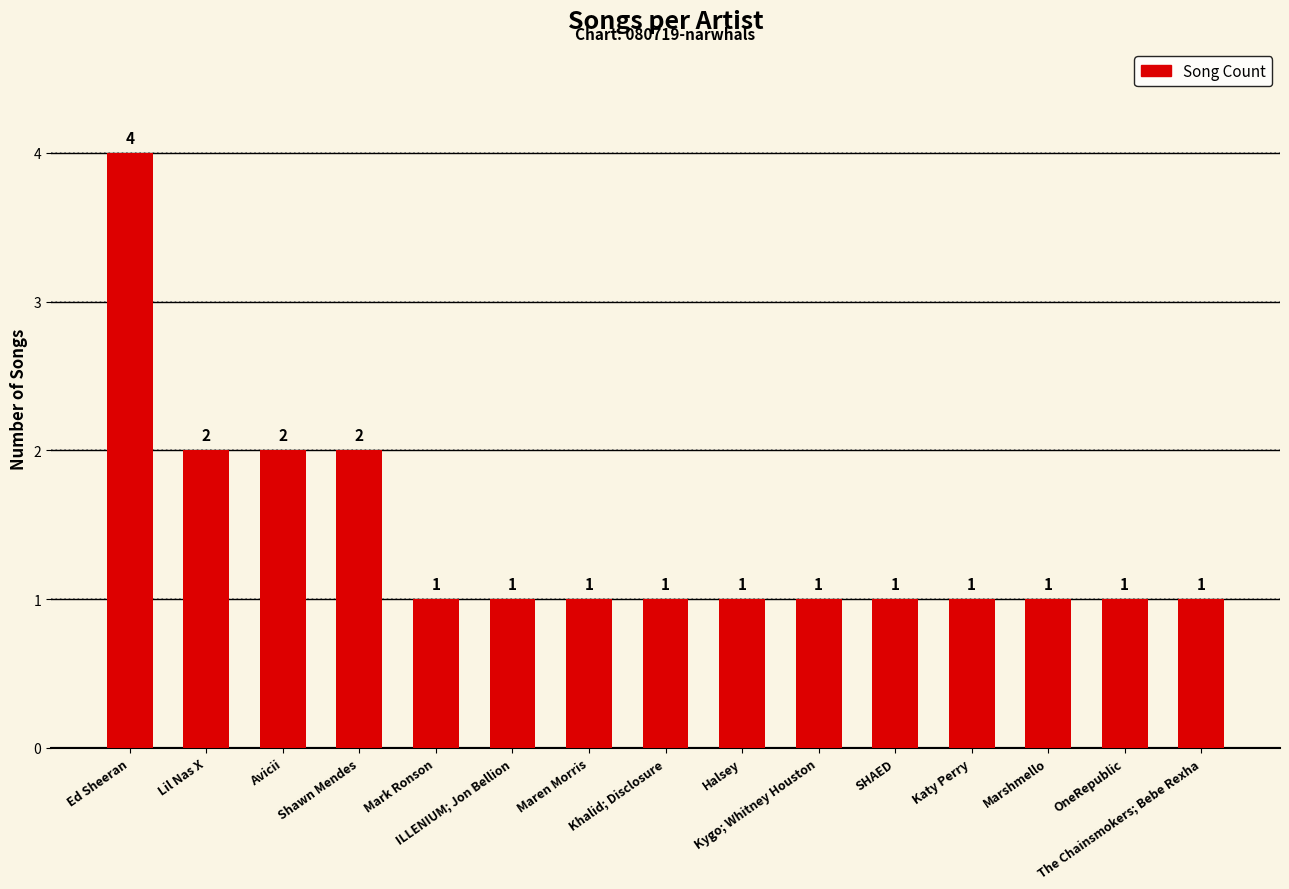

The chart shows a value of 1 at Halsey. True or false?

True